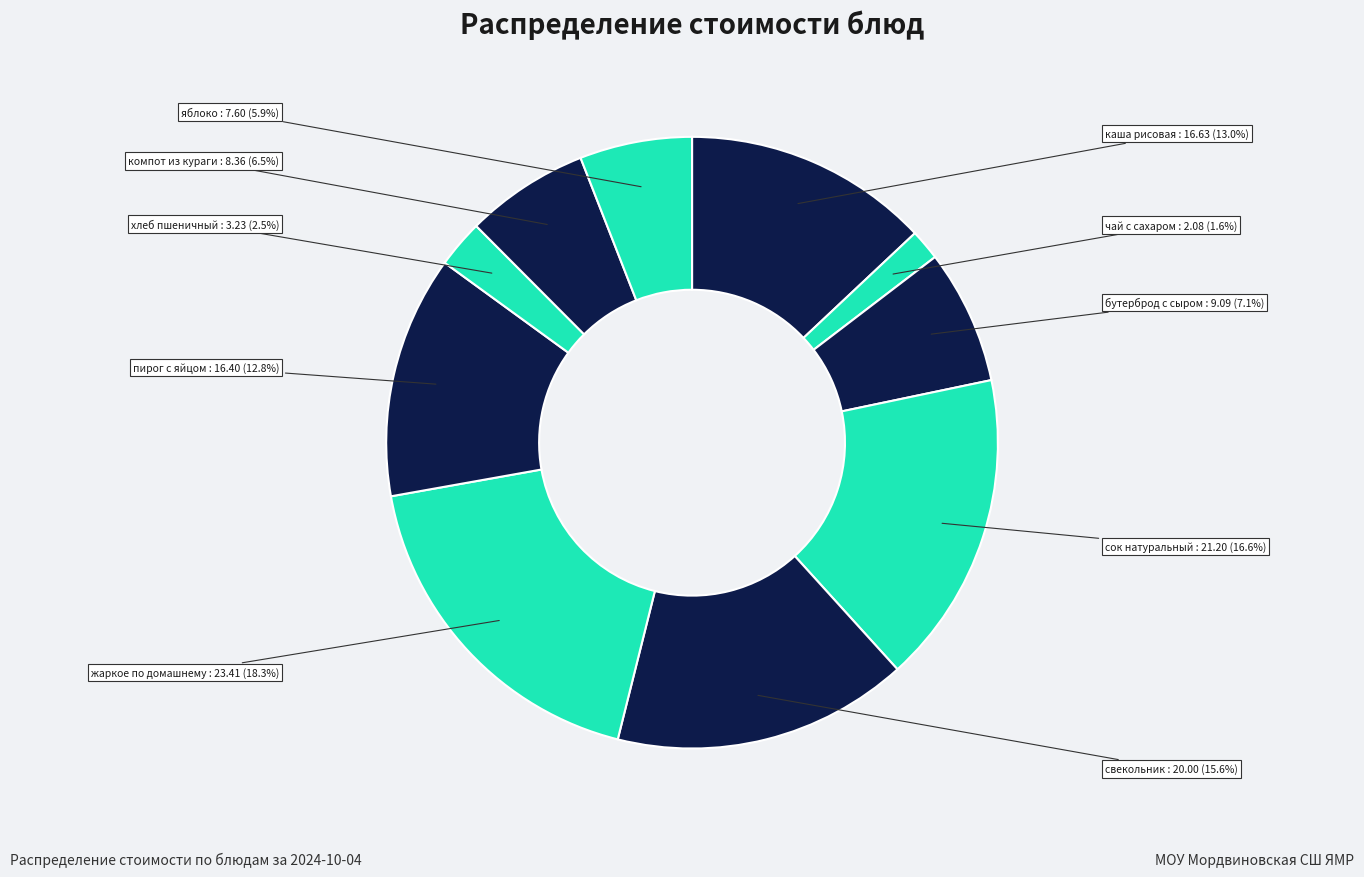

To the nearest percent, what is the difference between the largest and smallest slice percentages?

17%